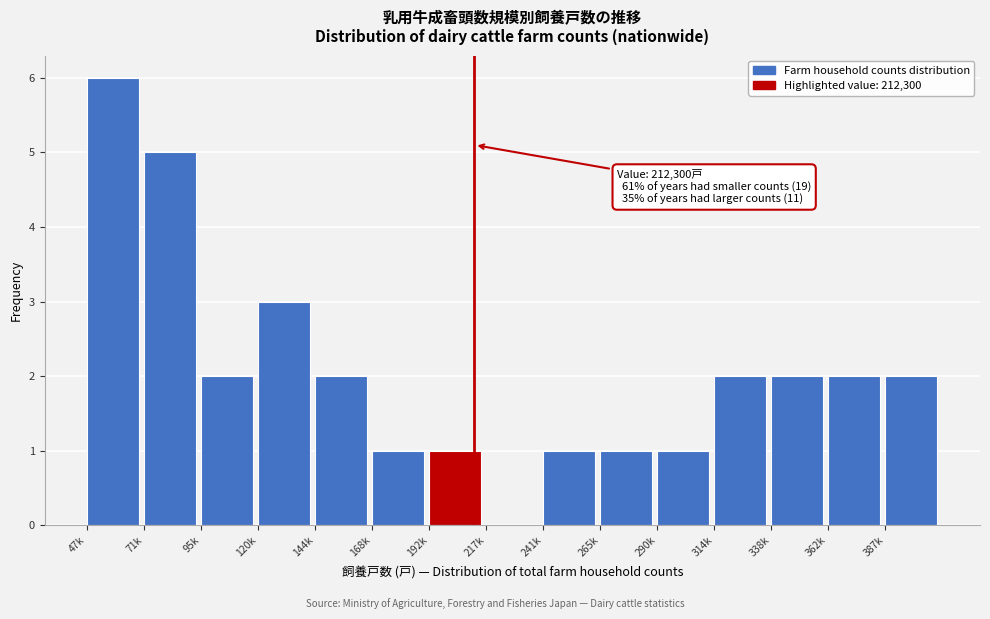

Reading left to right, transcribe all the data shown in this chart.

47k=6	71k=5	95k=2	120k=3	144k=2	168k=1	192k=1	217k=0	241k=1	265k=1	290k=1	314k=2	338k=2	362k=2	387k=2